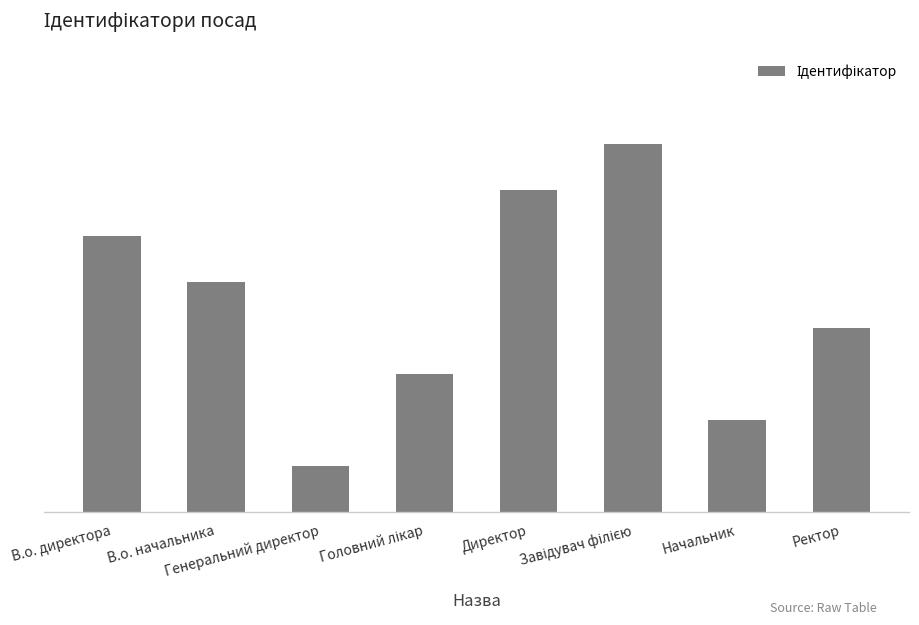

What is the minimum value shown in the chart?

1